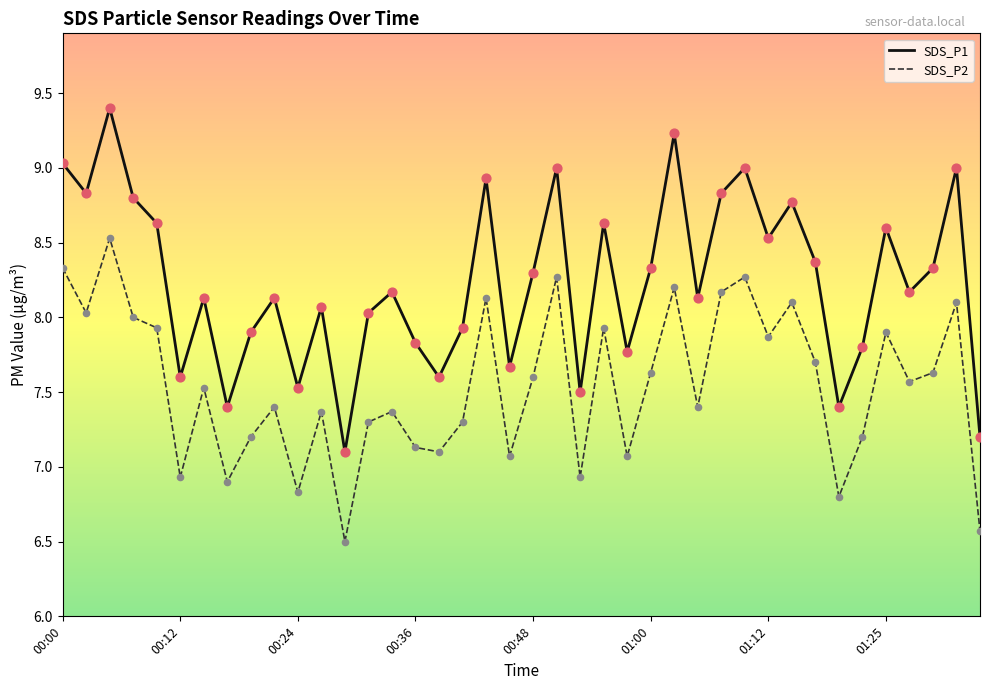

Which series has the largest total across all categories?

SDS_P1